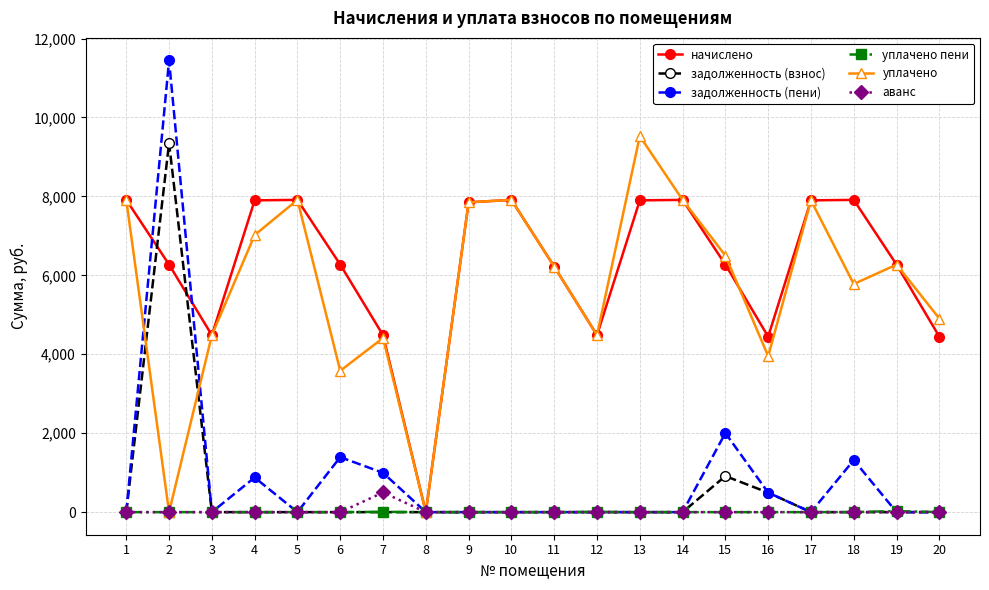

At which label is задолженность (пени) closest to 5721?

15